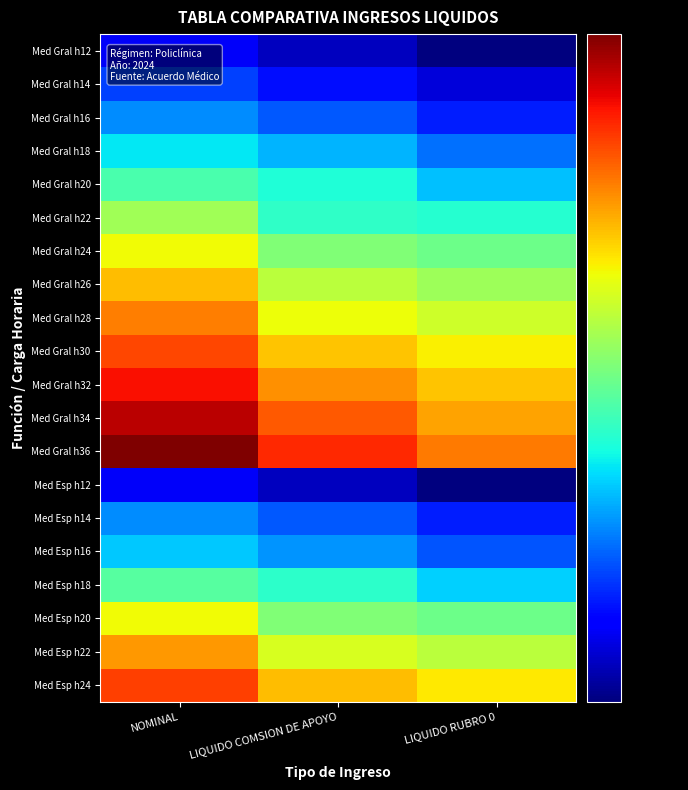

Which category has the highest value across all series?

NOMINAL